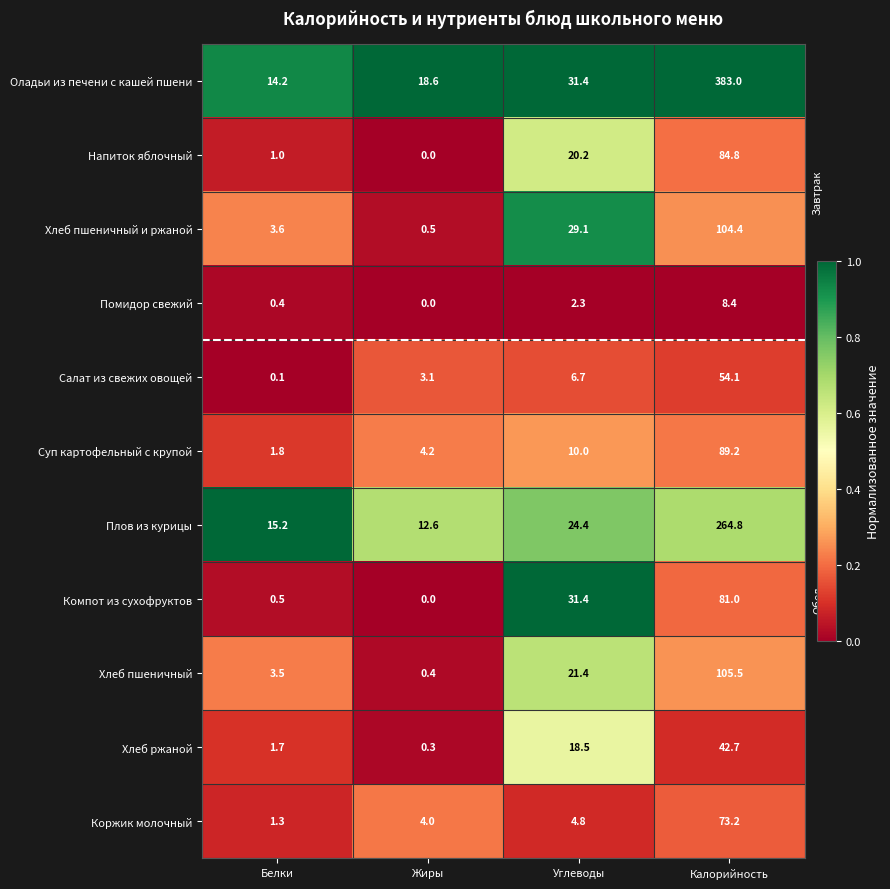

What is the difference between the maximum and minimum values in the Суп картофельный с крупой series?

87.4